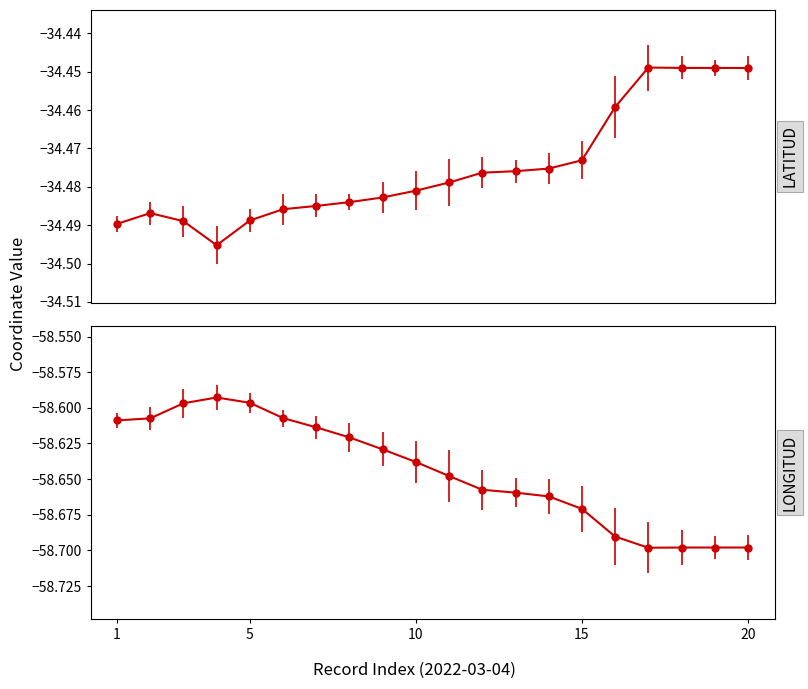

What is the maximum value for LONGITUD?

-58.6